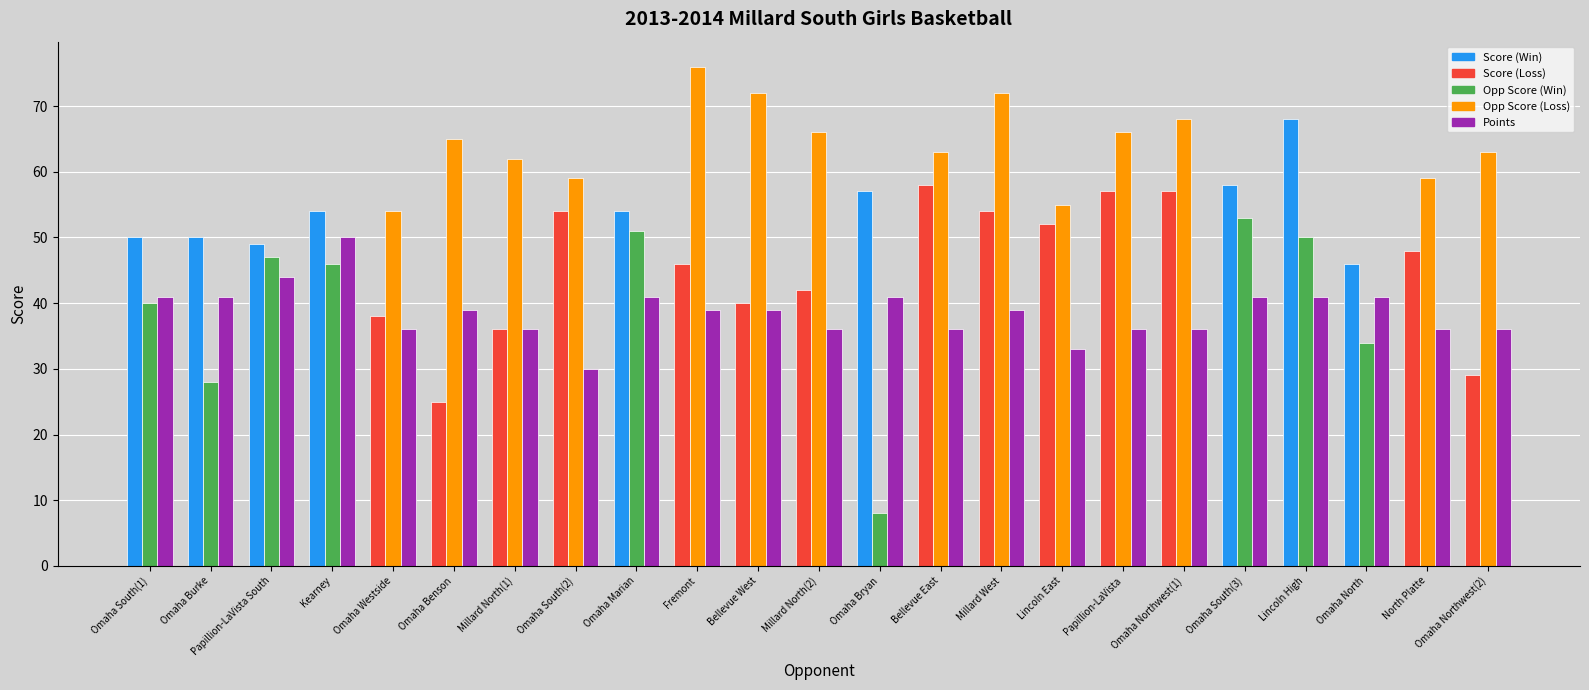

What is the total value across all series at Omaha South(1)?

131